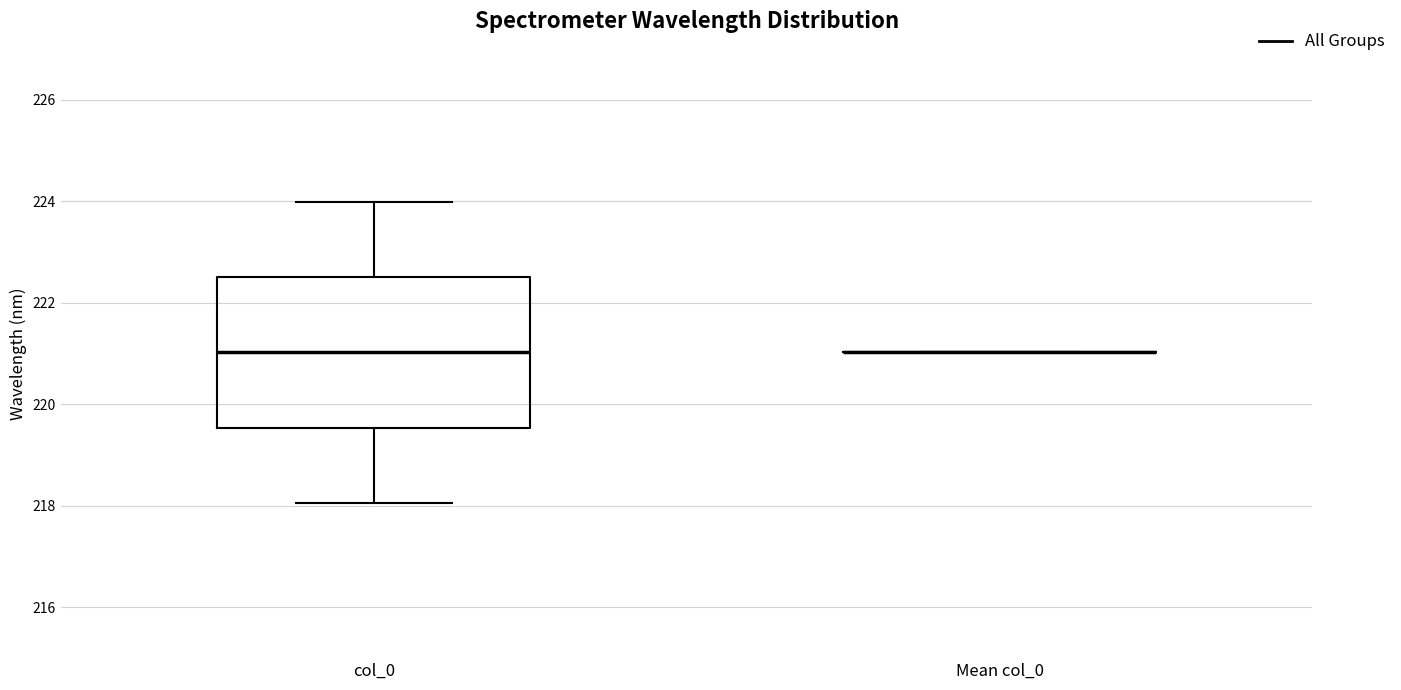

Comparing the boxes themselves (not the whiskers), which one is the tallest?

col_0